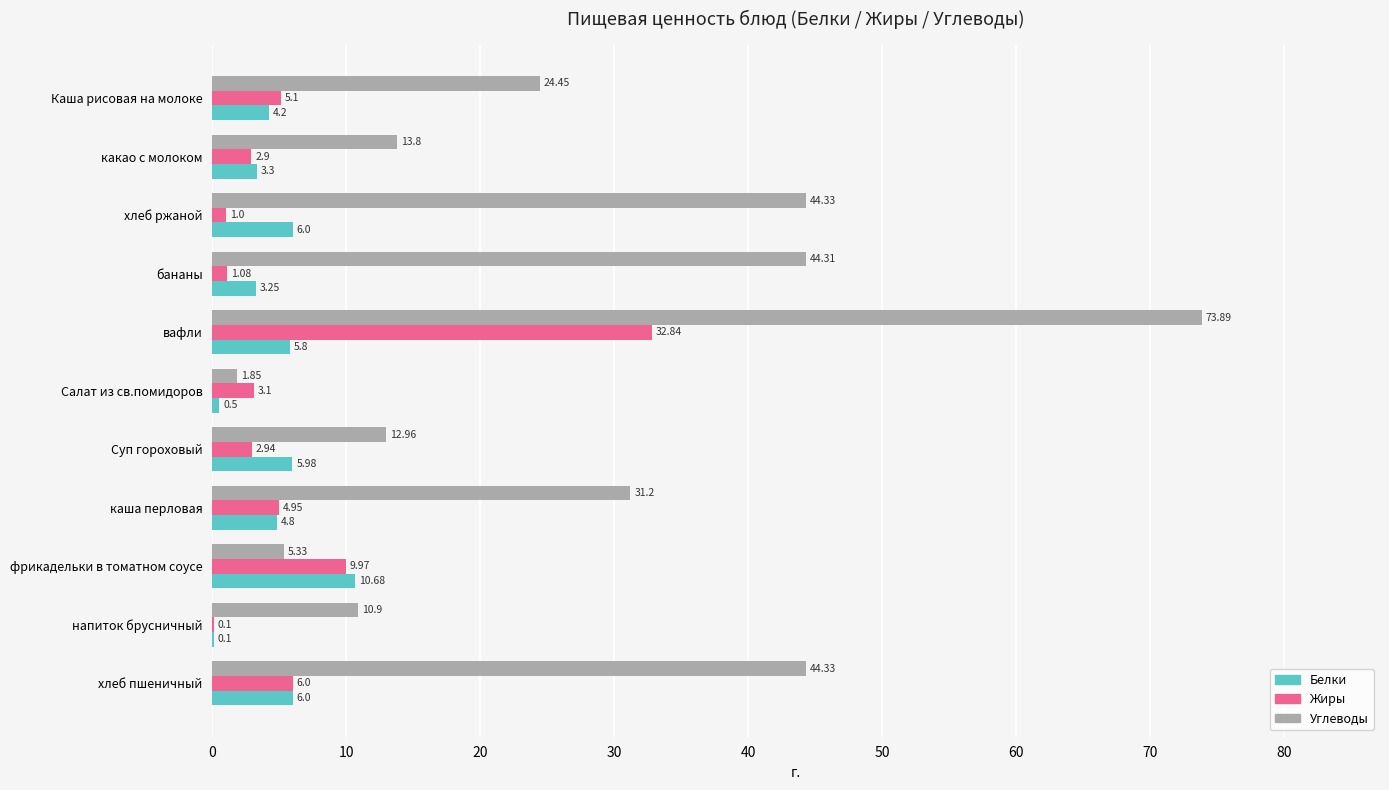

Which category has the highest value in the Жиры series?

вафли